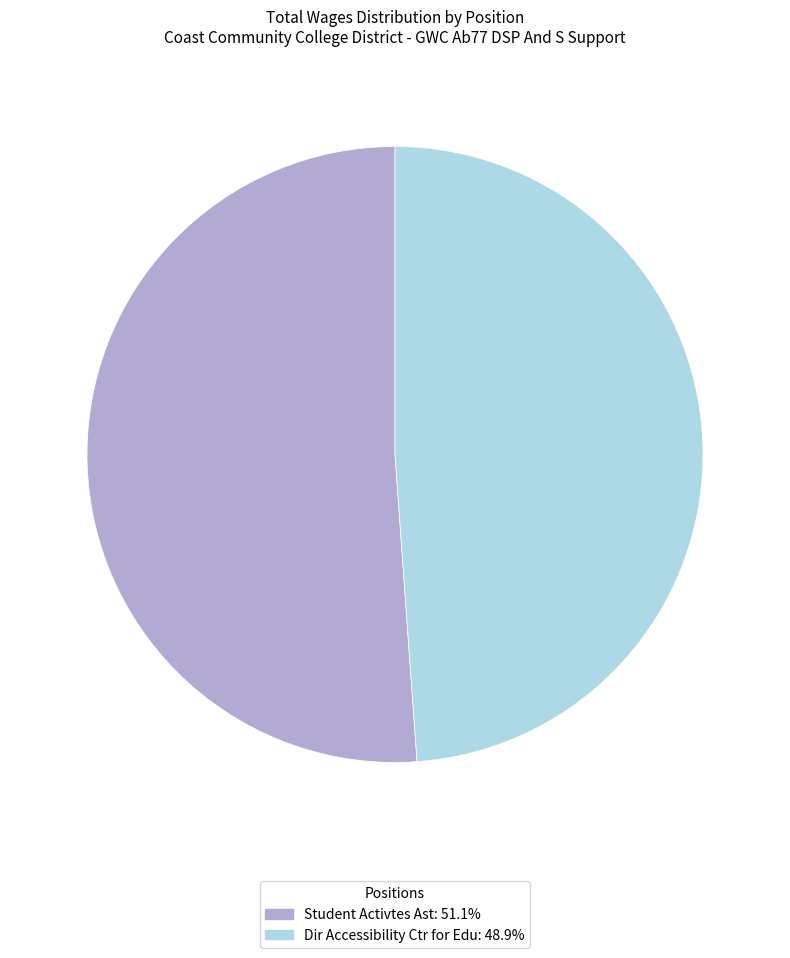

Approximately how many times larger is the value at Dir Accessibility Ctr for Edu compared to Student Activtes Ast?

1.0